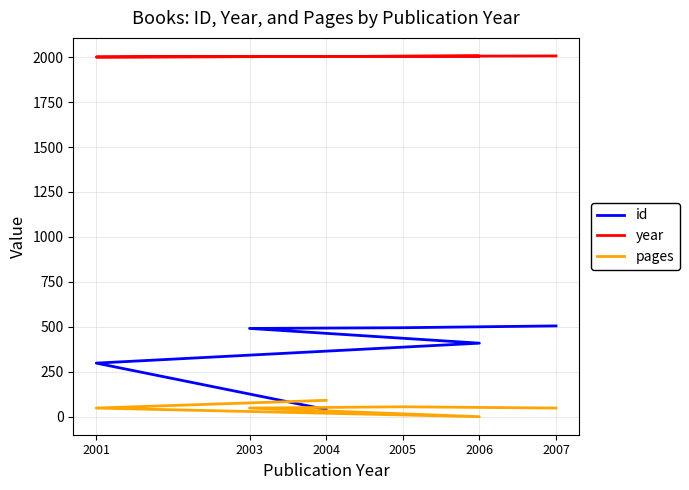

What is the difference between the maximum and minimum values in the year series?

6